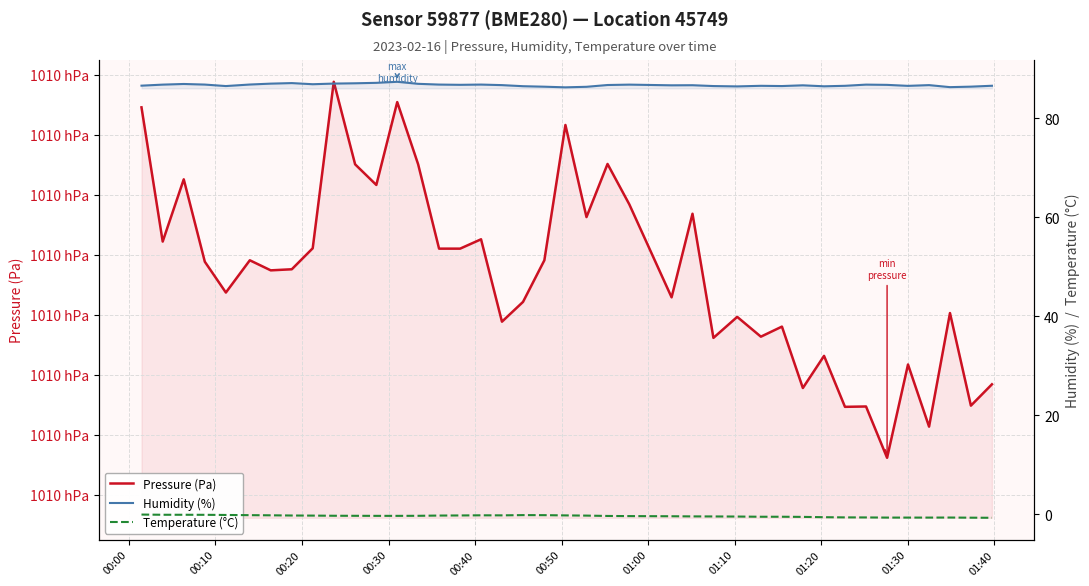

Does the chart have visible grid lines?

Yes